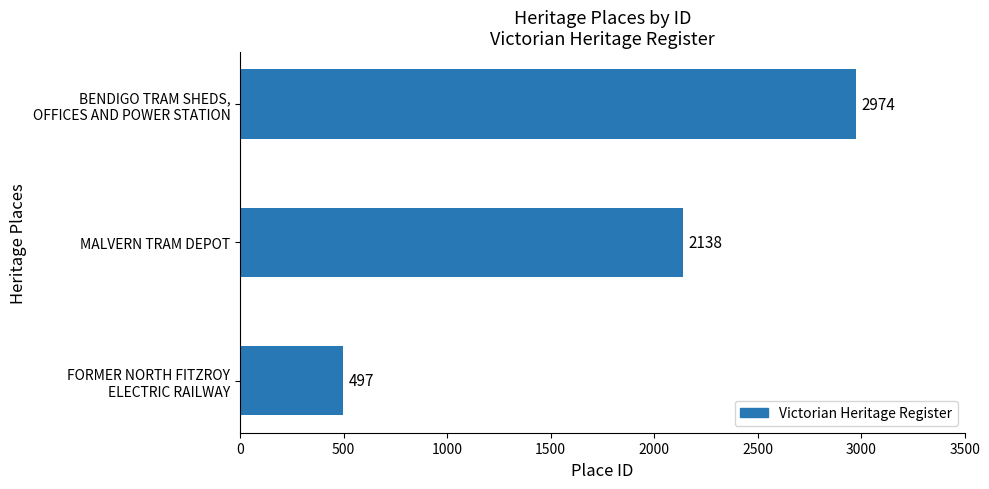

What is the smallest value displayed?

497